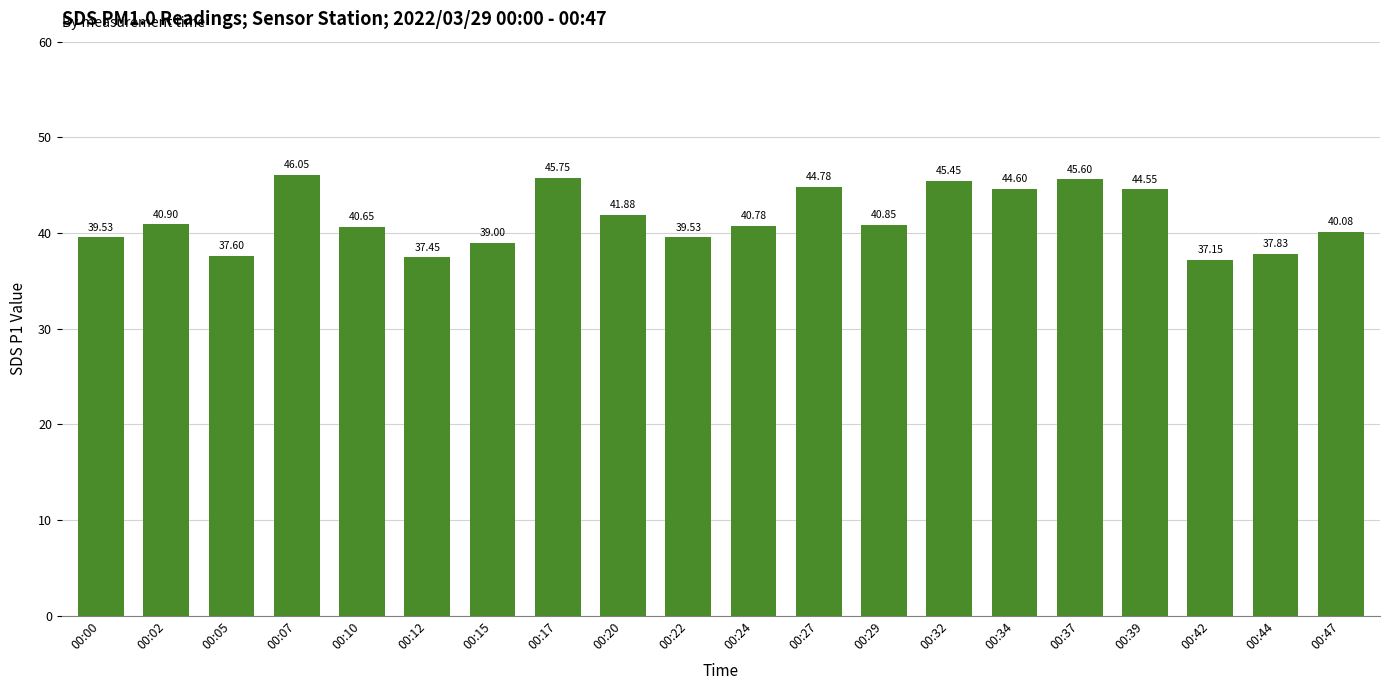

What is the ratio of the value at 00:15 to the value at 00:24?

1.0